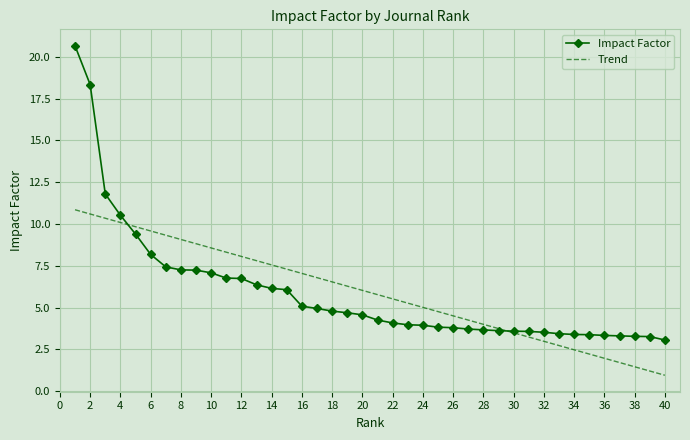

What is the average value of the Trend series?

5.9